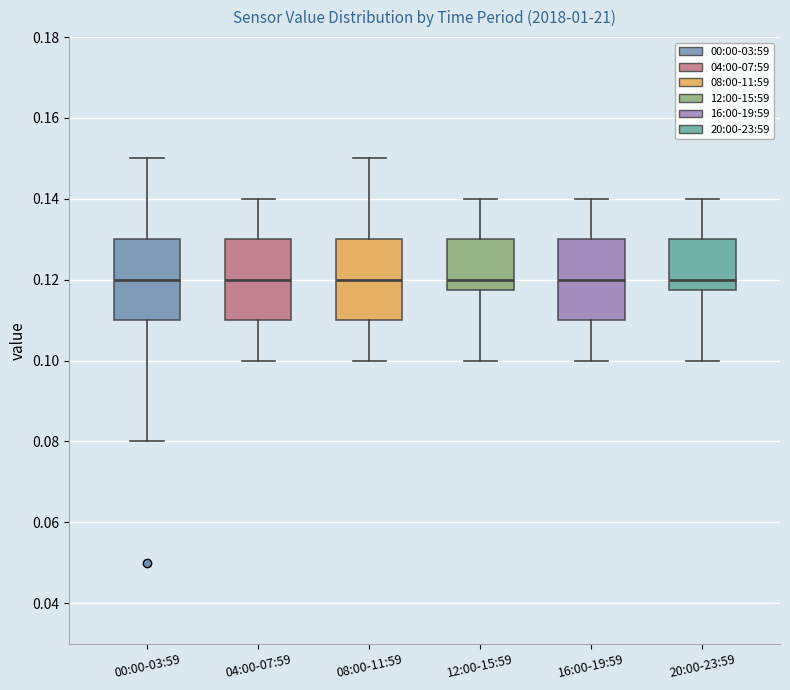

Reading left to right, read every box against the y-axis: the position of its median line, the range the box covers, and the ends of its whiskers. The values are not printed on the chart, so give them approximately, as read against the axis.

00:00-03:59: median 0.120, box 0.110 to 0.130, whiskers 0.080 to 0.150
04:00-07:59: median 0.120, box 0.110 to 0.130, whiskers 0.100 to 0.140
08:00-11:59: median 0.120, box 0.110 to 0.130, whiskers 0.100 to 0.150
12:00-15:59: median 0.120, box 0.118 to 0.130, whiskers 0.100 to 0.140
16:00-19:59: median 0.120, box 0.110 to 0.130, whiskers 0.100 to 0.140
20:00-23:59: median 0.120, box 0.118 to 0.130, whiskers 0.100 to 0.140